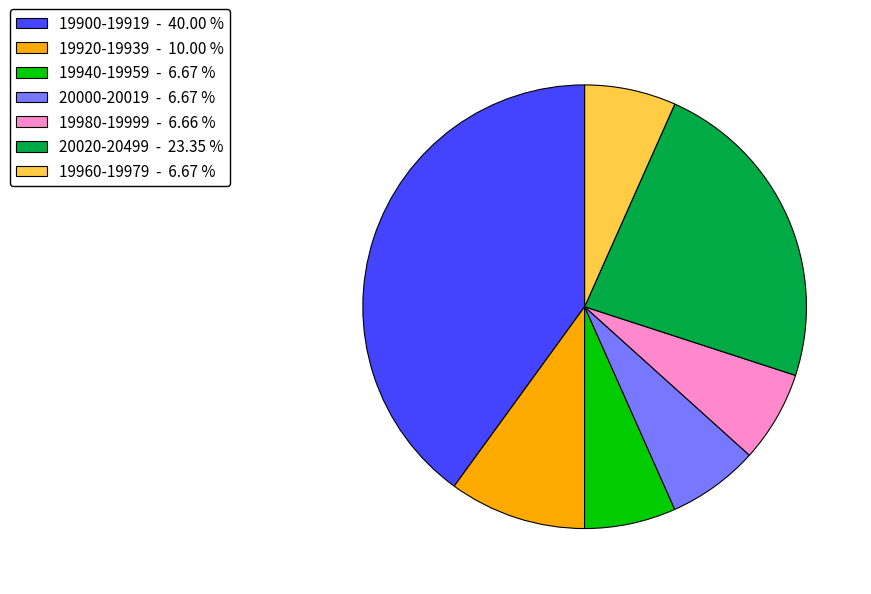

Which slice is the largest?

19900-19919 - 40.00 %